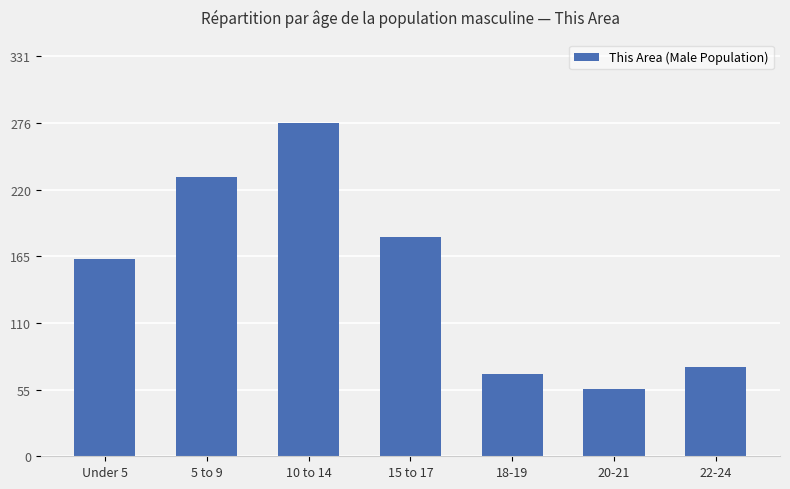

Count the number of data series in this chart.

1